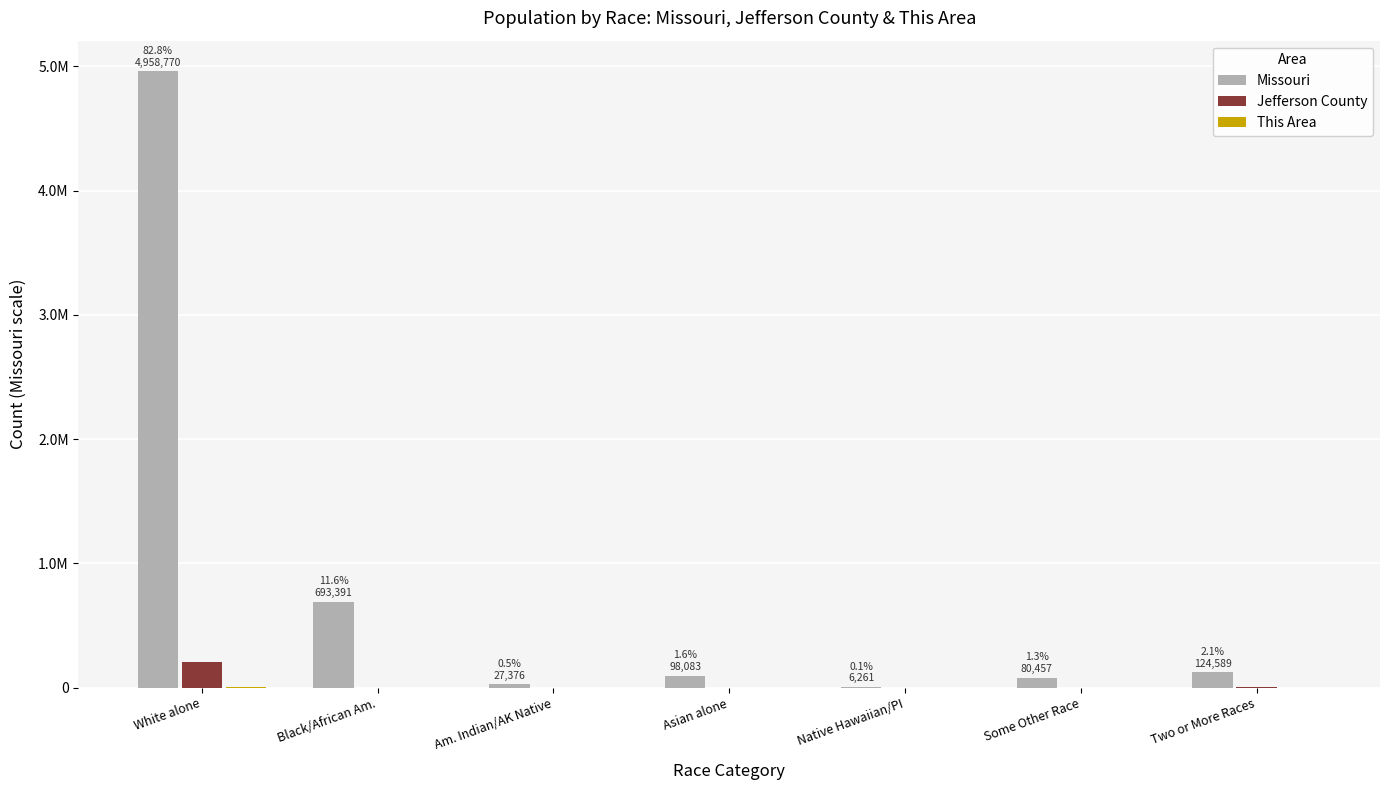

Is the value of Jefferson County at White alone greater than the value of Missouri at Some Other Race?

Yes